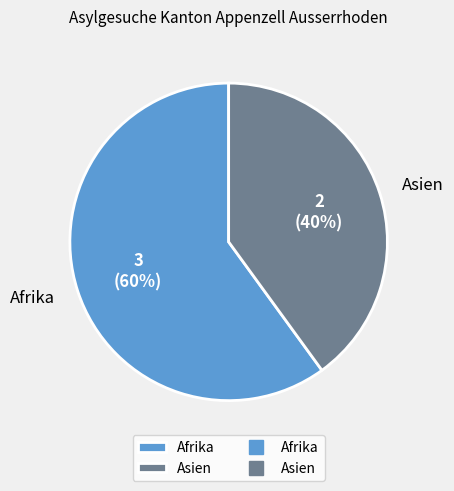

Is Asien the majority of the pie?

No